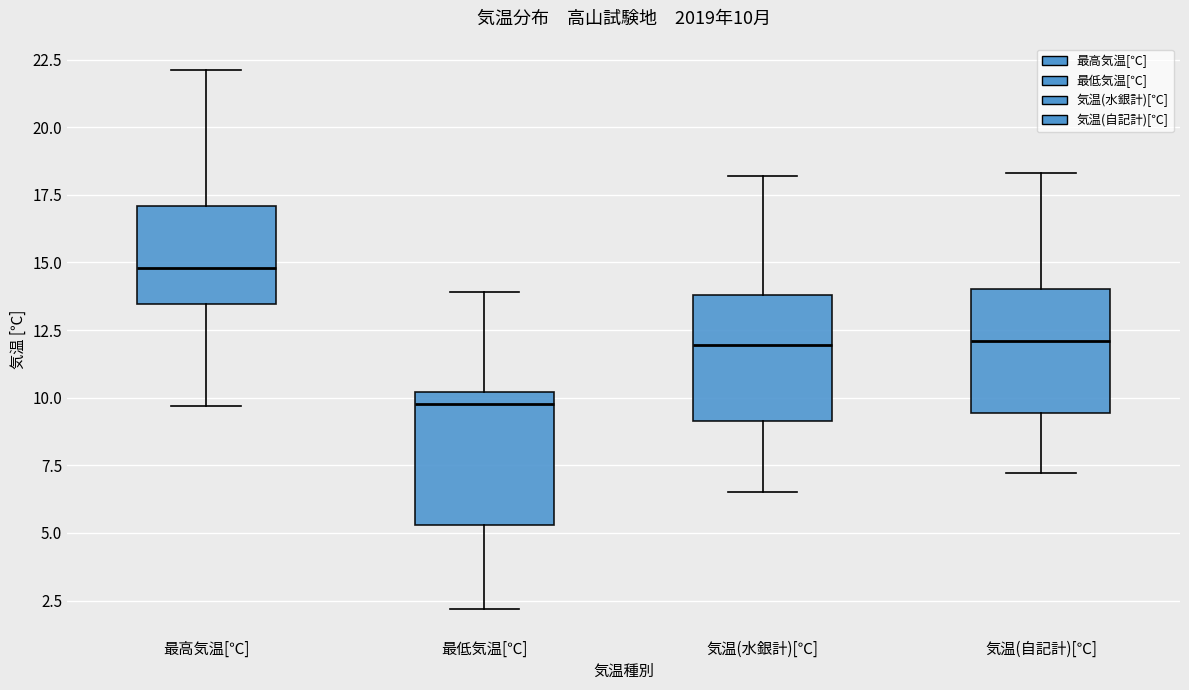

Which box has the highest median line?

最高気温[℃]